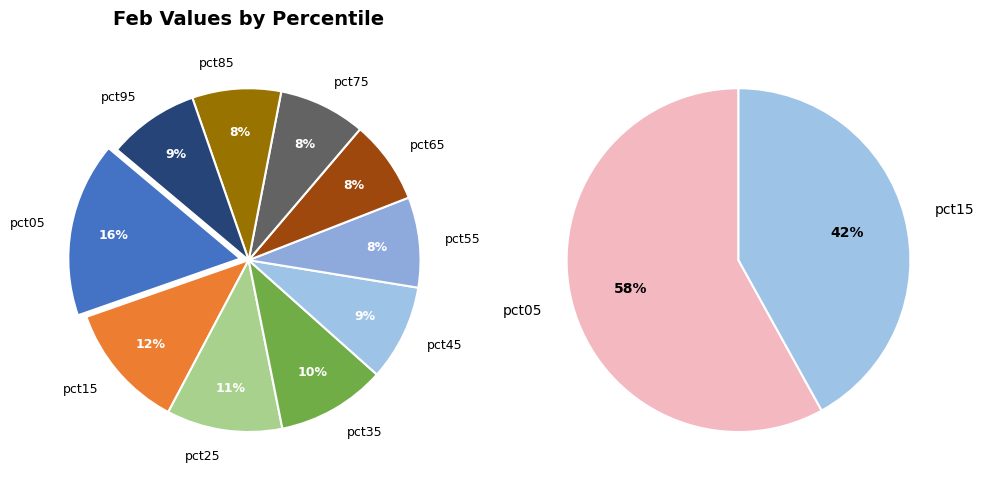

How many slices are in this pie chart?

10